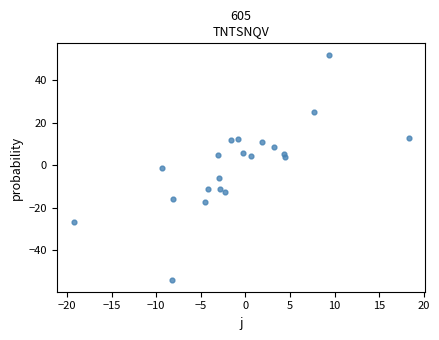

What is the range of X values (max minus min)?

37.6